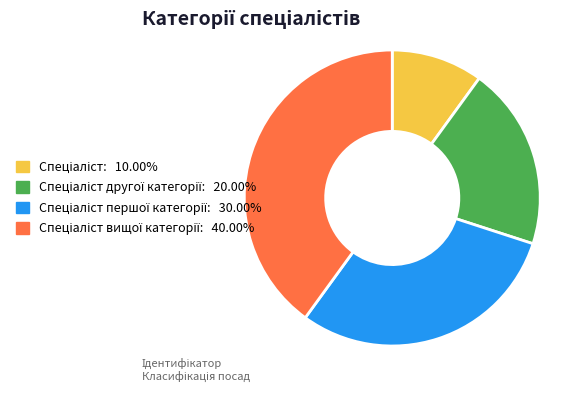

Is there a majority slice in this chart?

No